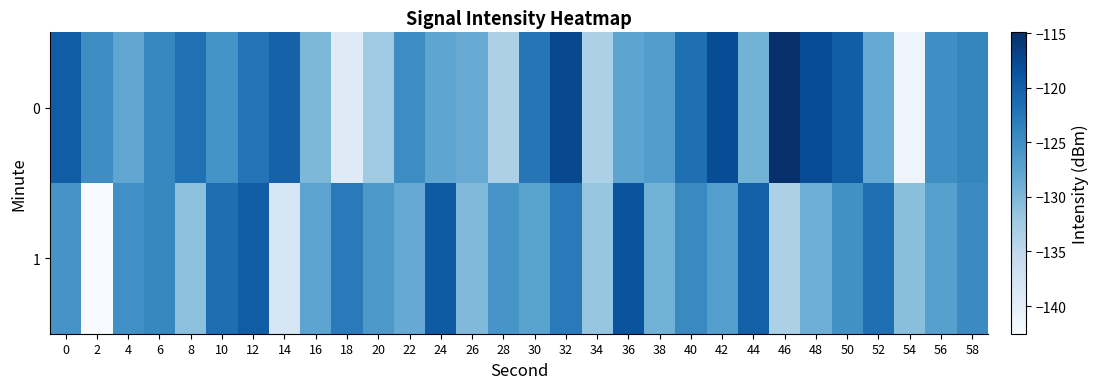

Reading left to right, transcribe all the data shown in this chart.

0: 0=-119.7	2=-124.9	4=-127.8	6=-124.2	8=-121.8	10=-125.6	12=-122.1	14=-120.3	16=-130.0	18=-139.1	20=-132.3	22=-124.8	24=-127.7	26=-128.5	28=-133.5	30=-122.4	32=-117.5	34=-133.4	36=-127.6	38=-126.7	40=-121.7	42=-118.0	44=-129.3	46=-114.9	48=-118.1	50=-119.9	52=-128.2	54=-141.2	56=-125.0	58=-124.1
1: 0=-125.7	2=-142.5	4=-125.1	6=-124.3	8=-131.0	10=-121.5	12=-119.7	14=-138.1	16=-127.5	18=-122.8	20=-126.1	22=-128.3	24=-119.5	26=-130.2	28=-125.8	30=-127.4	32=-122.9	34=-131.6	36=-118.7	38=-129.3	40=-124.5	42=-126.8	44=-120.1	46=-133.4	48=-128.9	50=-125.2	52=-121.7	54=-130.8	56=-127.1	58=-124.6